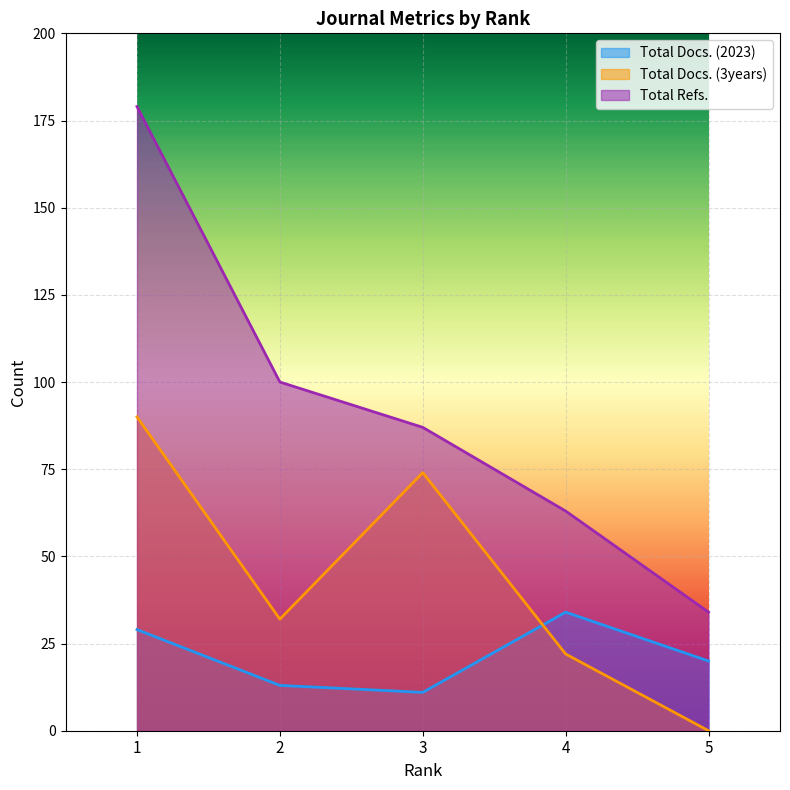

Reading left to right, extract all data points from this chart.

Total Docs. (2023): 1=29	2=13	3=11	4=34	5=20
Total Docs. (3years): 1=90	2=32	3=74	4=22	5=0
Total Refs.: 1=179	2=100	3=87	4=63	5=34